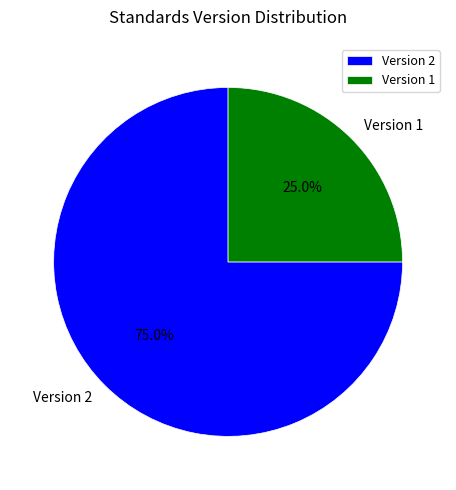

Does any single category account for the majority?

Yes